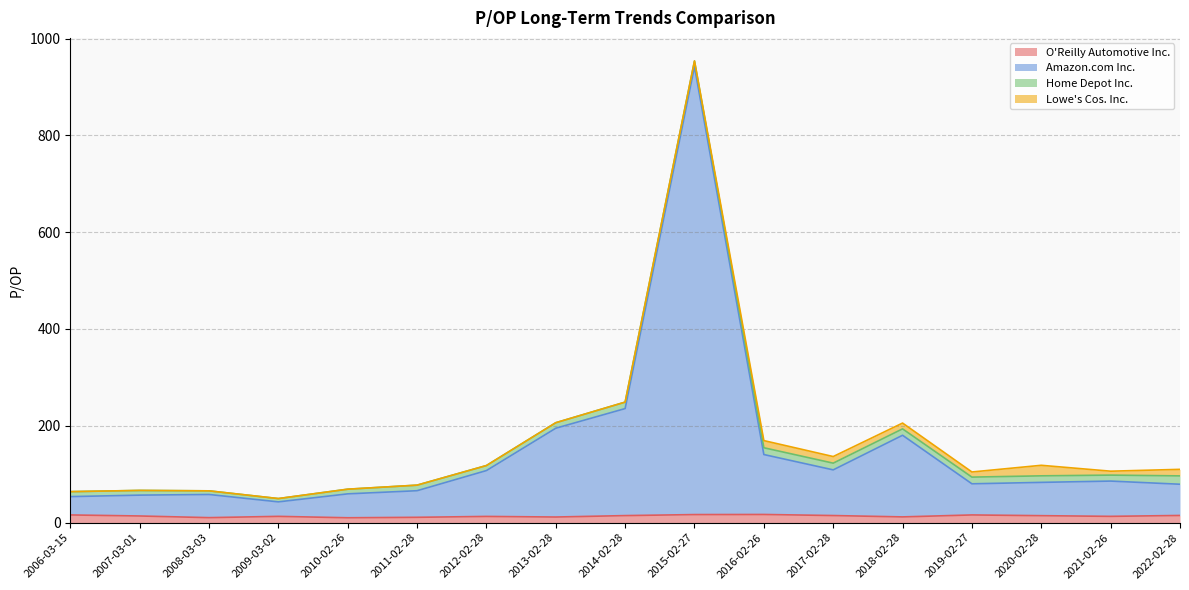

At which category is the sum across all series the highest?

2015-02-27